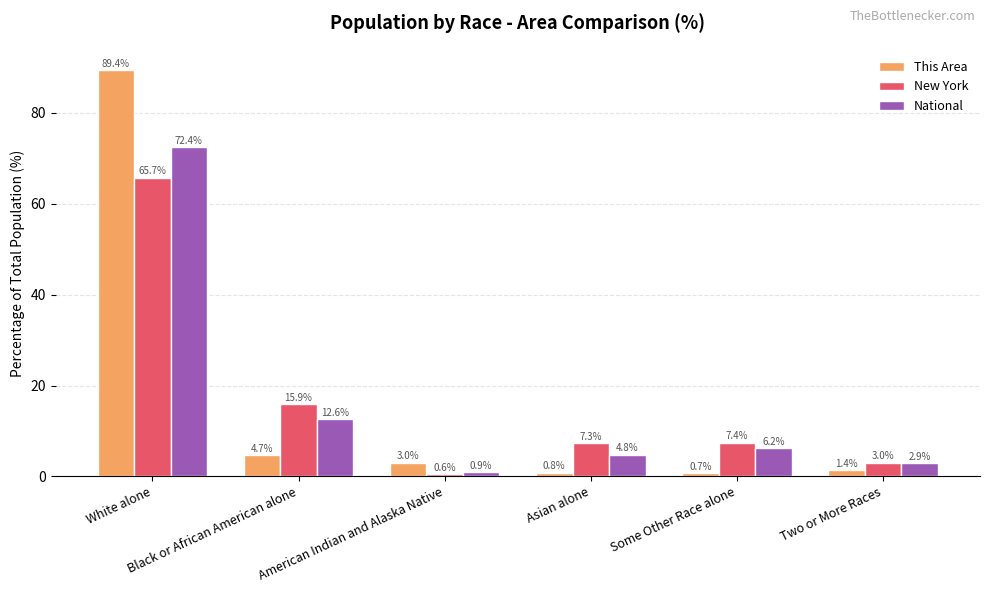

Which series has the widest spread of values?

This Area